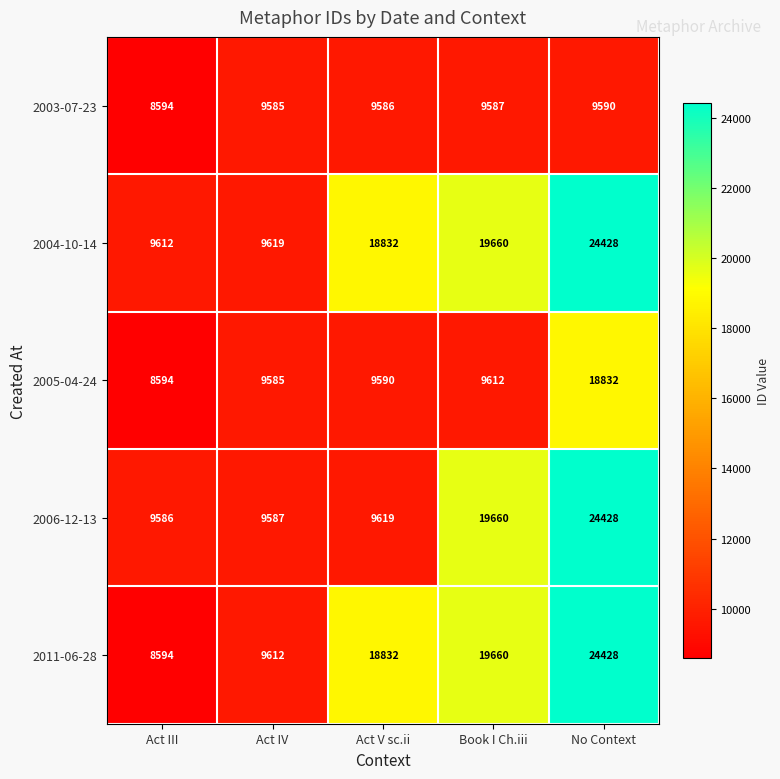

How many data points does each series have?

5